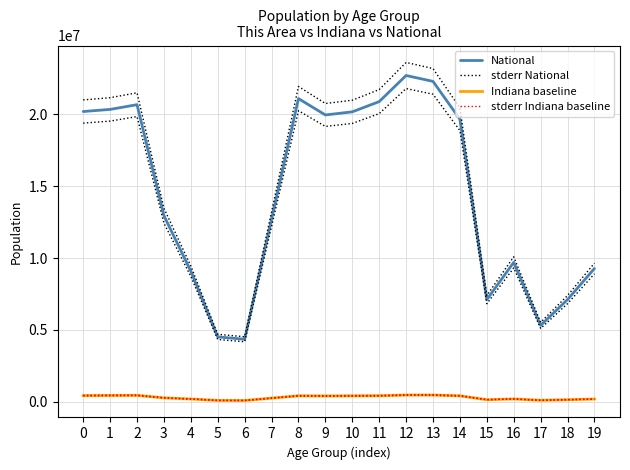

What is the smallest value displayed?

94313.0